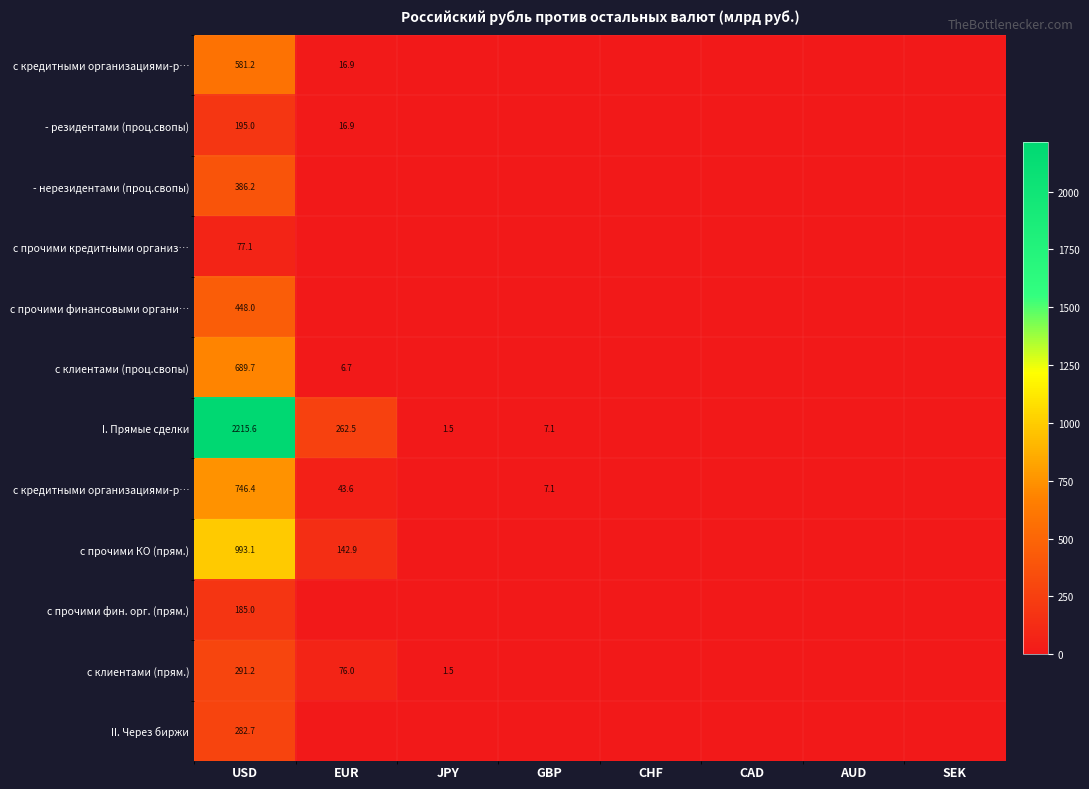

How many distinct data groups are displayed?

12